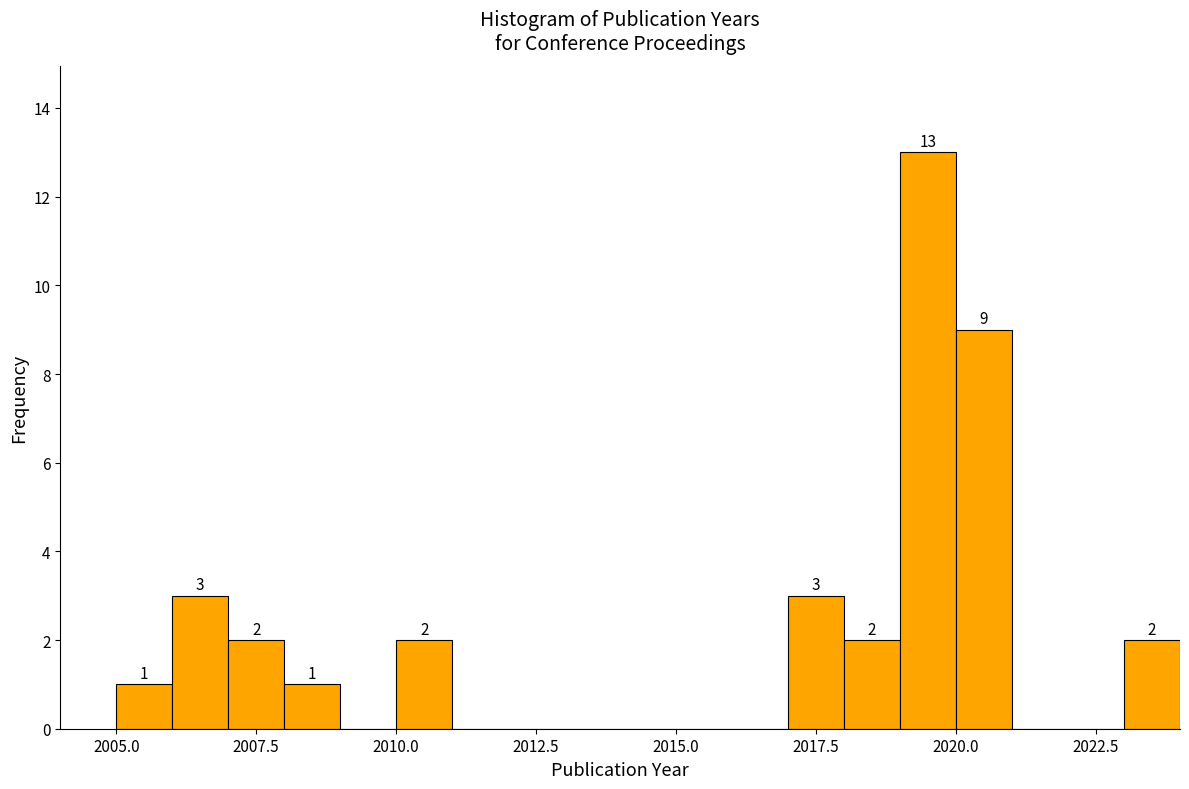

Read against the x-axis, roughly where is the centre of the tallest bar?

2019.5